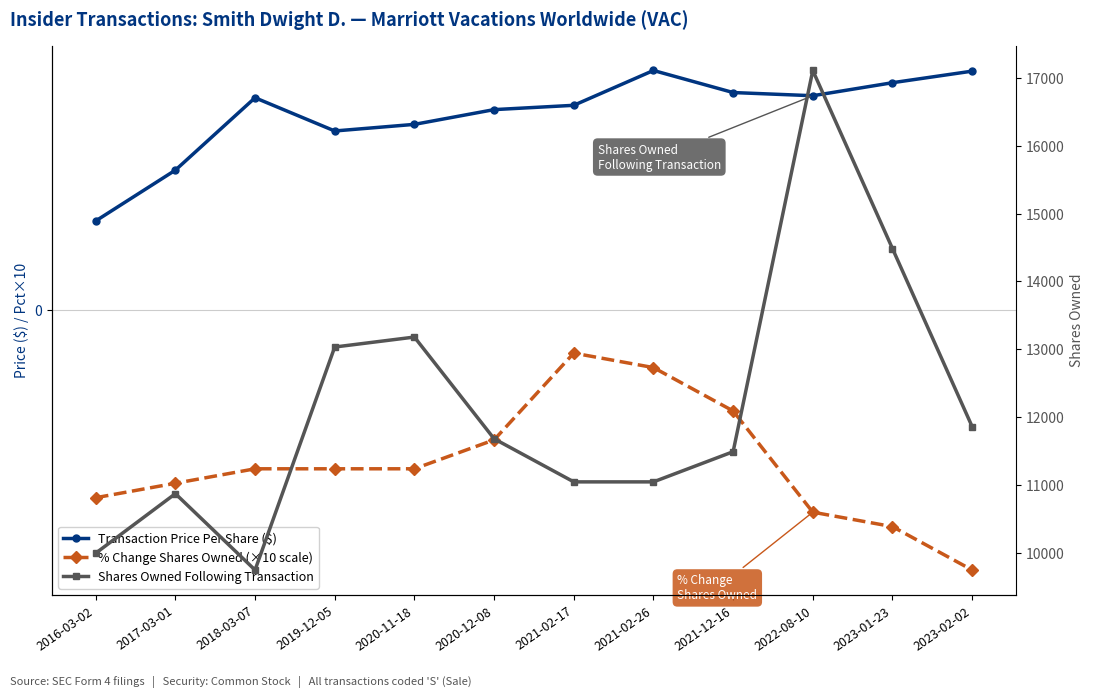

What is the approximate value of Transaction Price Per Share ($) at 2018-03-07?

146.6